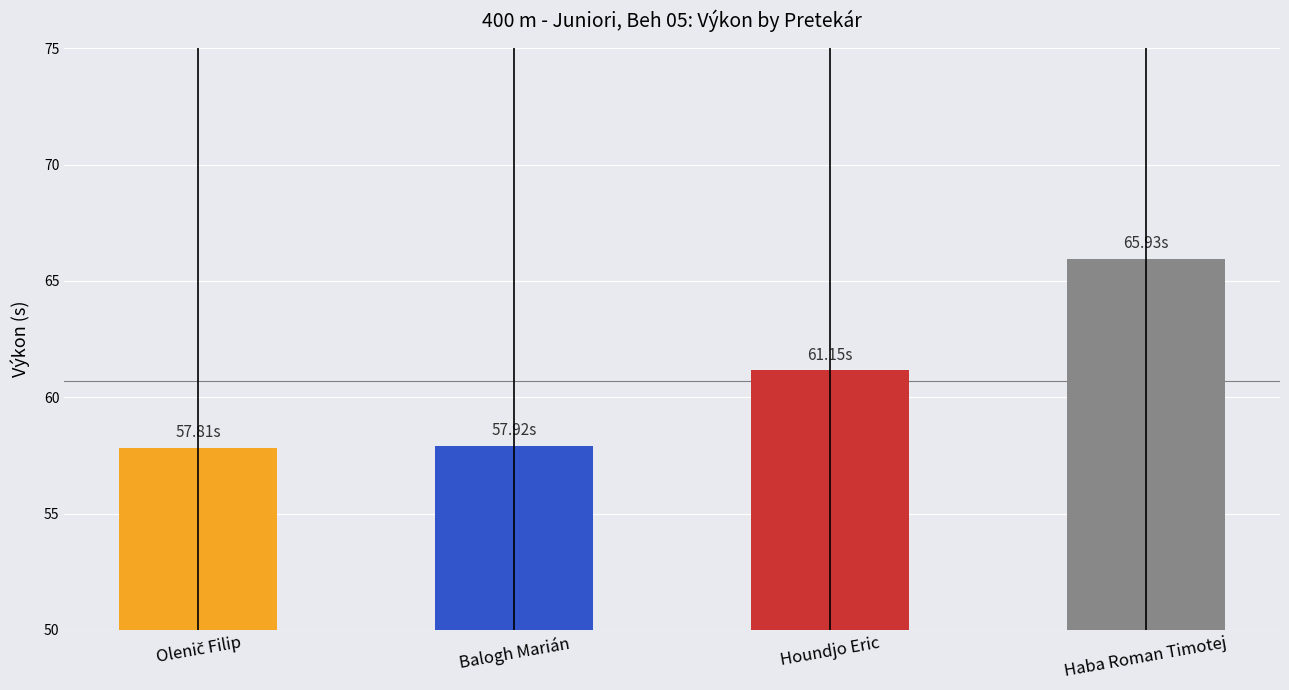

How many distinct data groups are displayed?

1